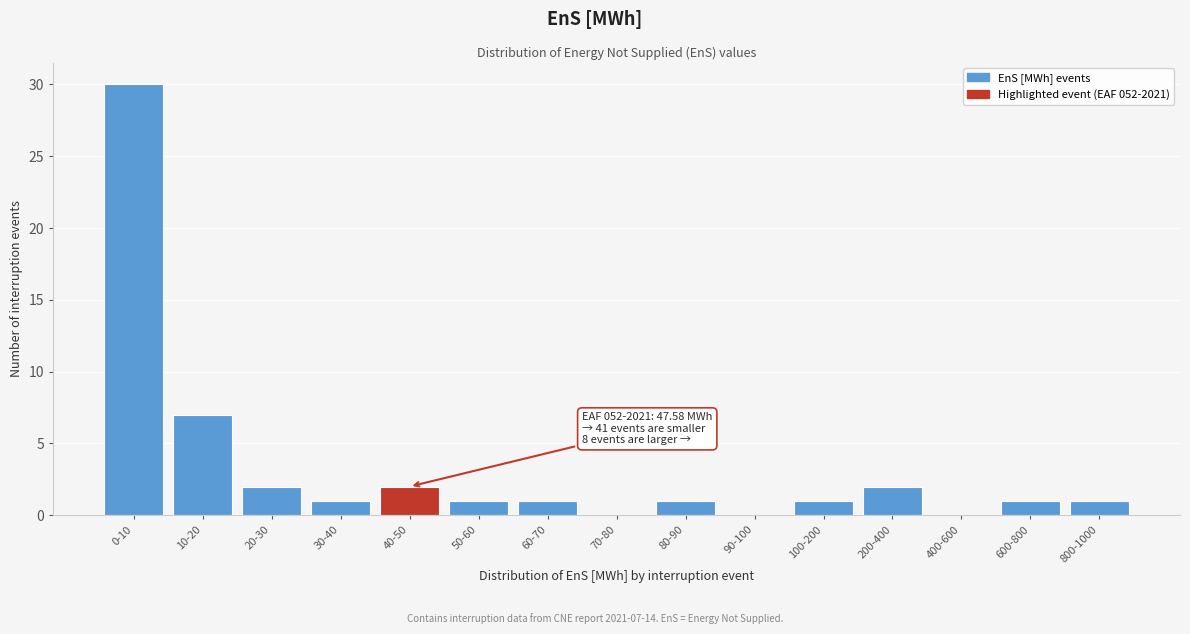

Reading right to left, what are all the values shown in this chart?

800-1000=1	600-800=1	400-600=0	200-400=2	100-200=1	90-100=0	80-90=1	70-80=0	60-70=1	50-60=1	40-50=2	30-40=1	20-30=2	10-20=7	0-10=30